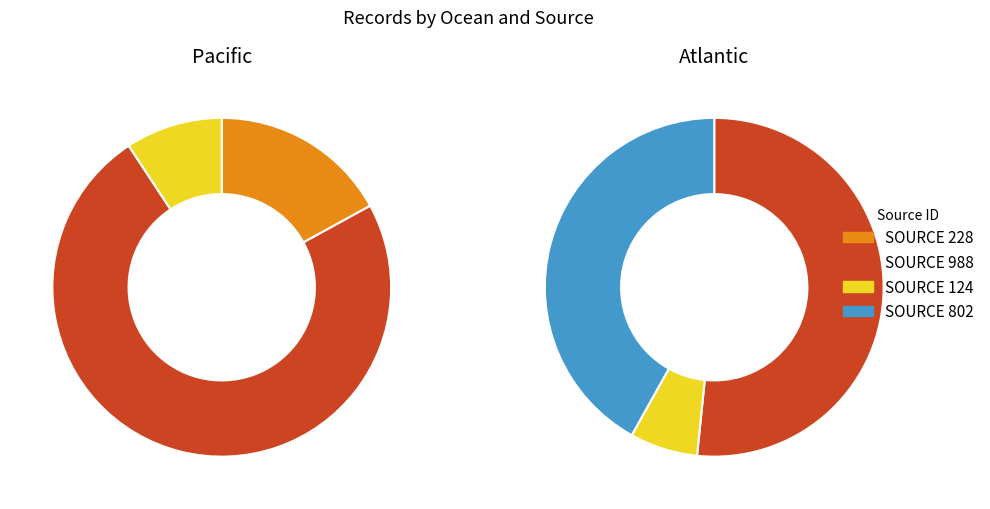

True or false: SN_VD accounts for 26% of the total.

False